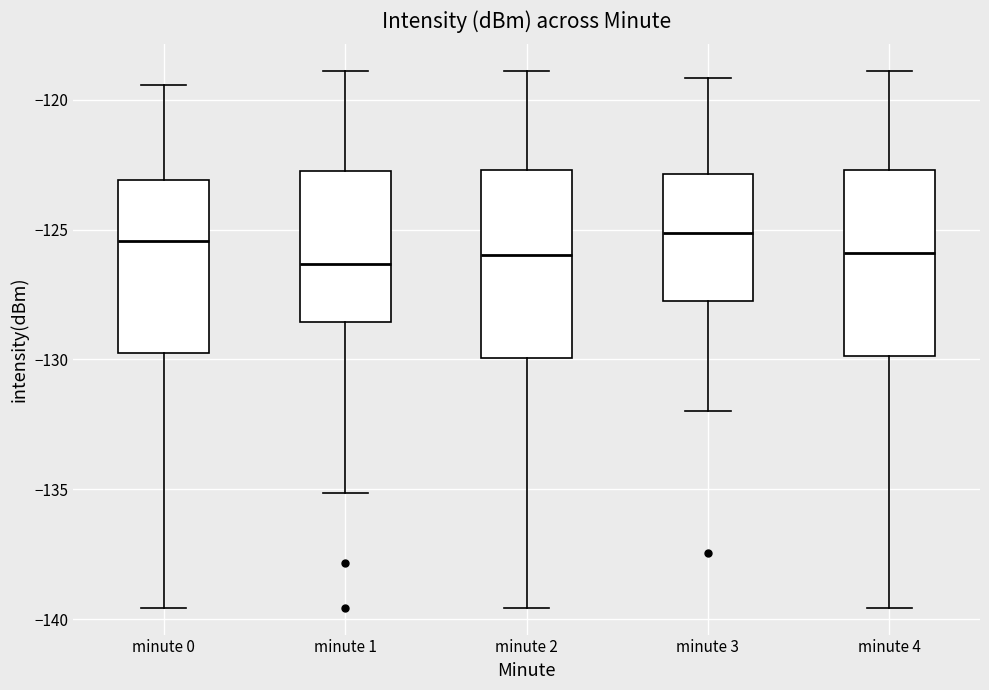

Where does the lower whisker of the box for minute 3 end on the y-axis? The values are not printed on the chart, so give them approximately, as read against the axis.

-132.0